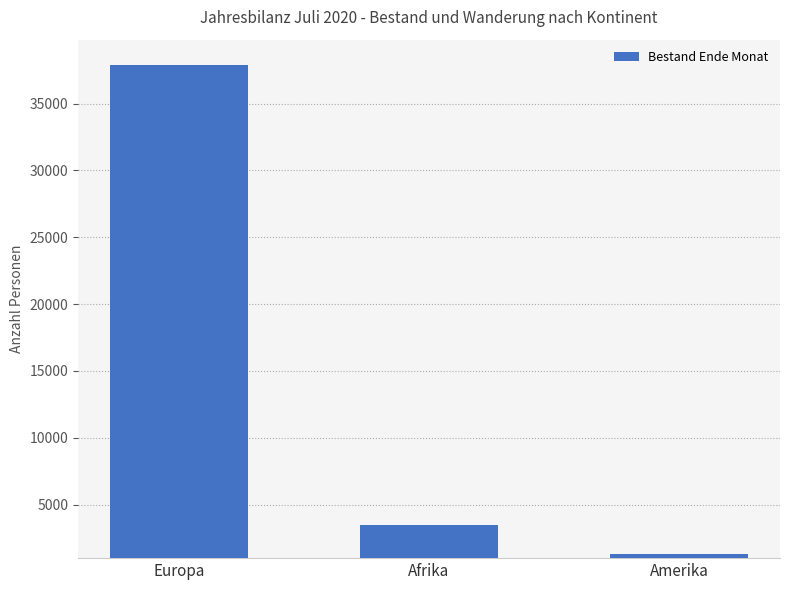

Is it true that the value at Europa is 37891?

True